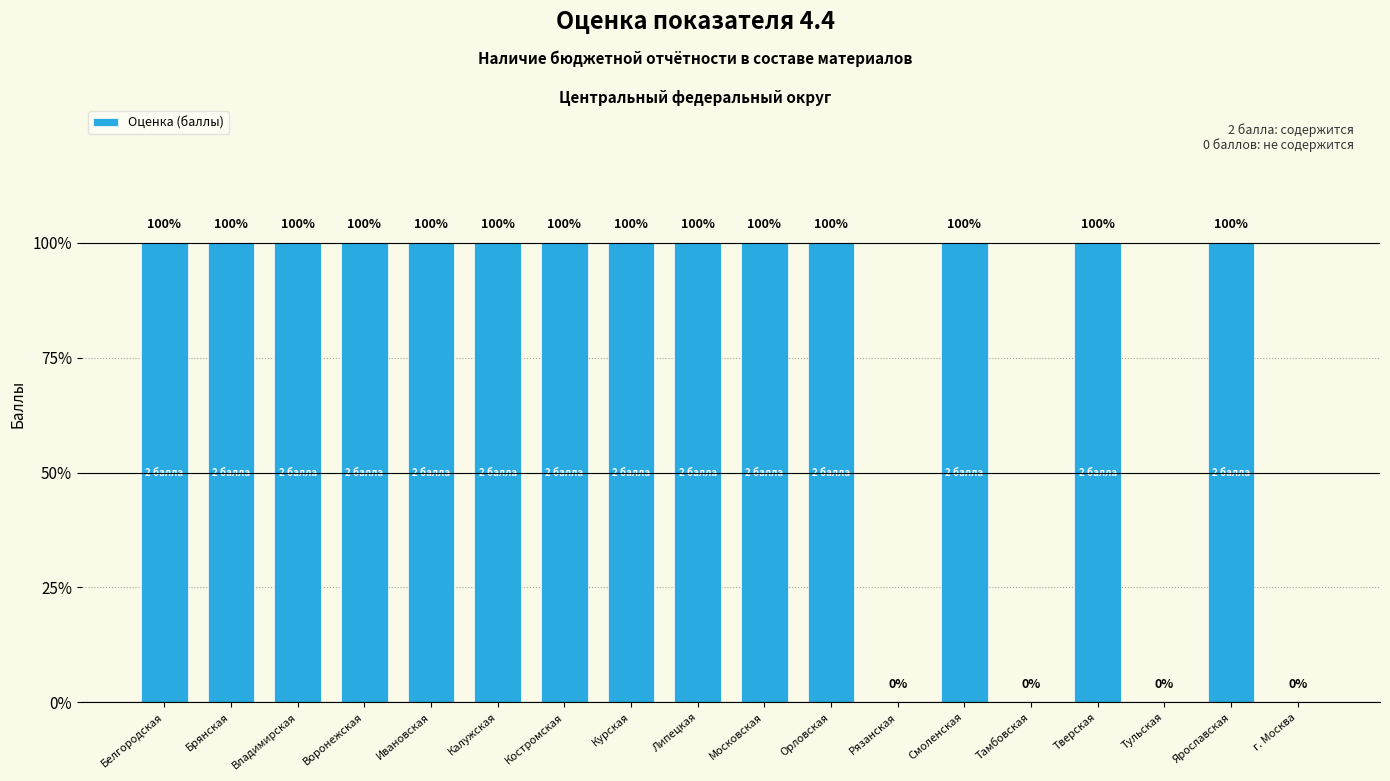

At which category does the chart reach its minimum across all series?

Рязанская